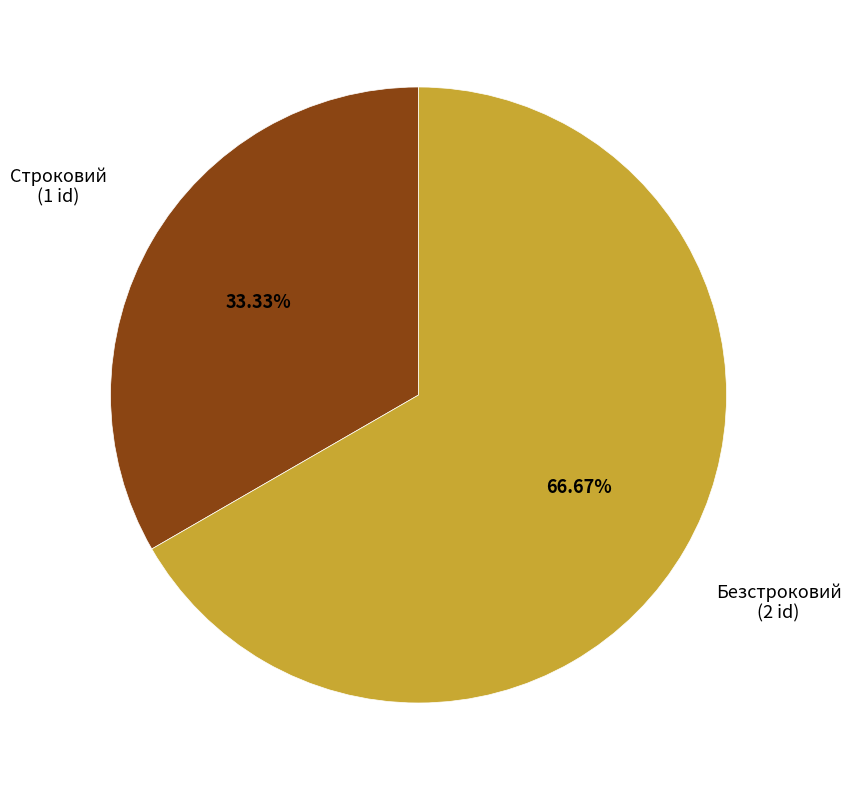

Is there a majority slice in this chart?

Yes